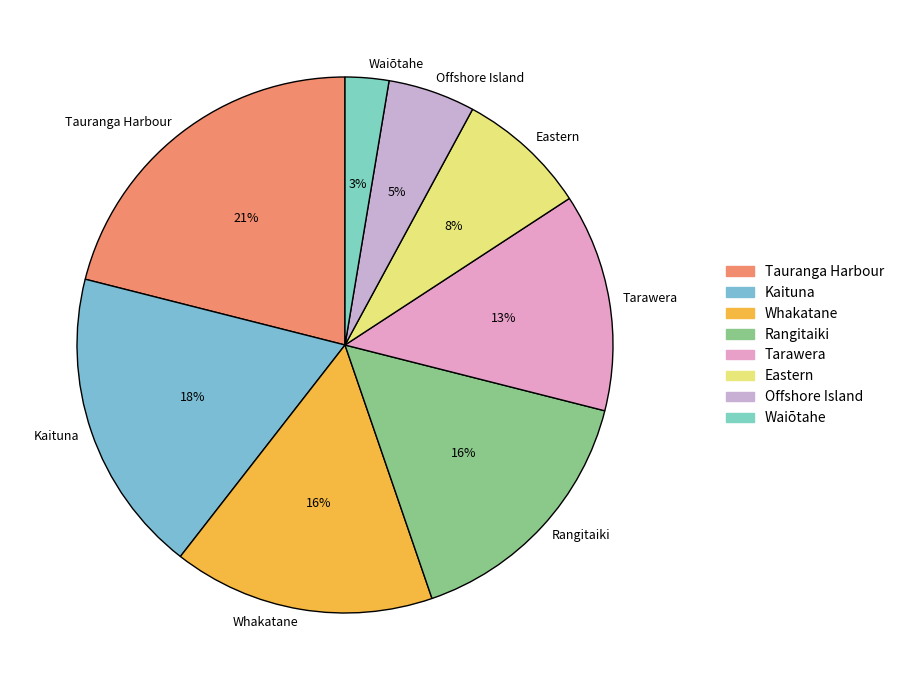

True or false: Offshore Island accounts for 16% of the total.

False